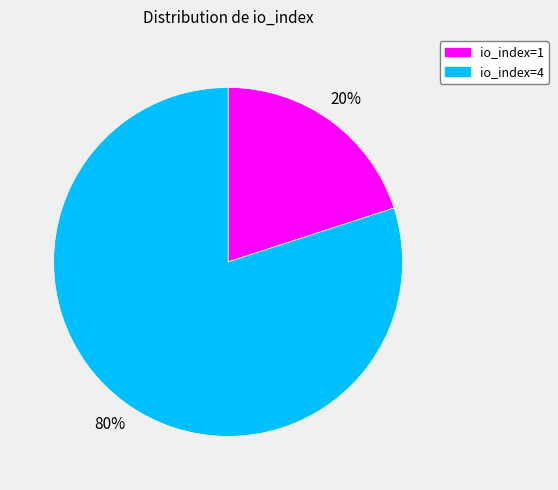

What is the largest slice in the pie chart?

io_index=4